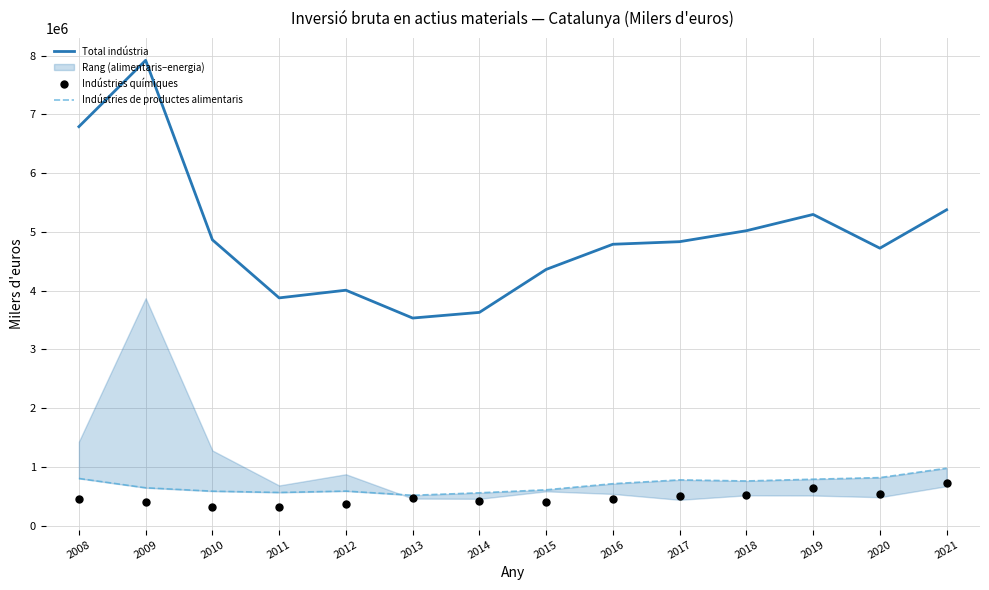

Is the value of Indústries químiques at 2011 greater than the value of Total indústria at 2008?

No